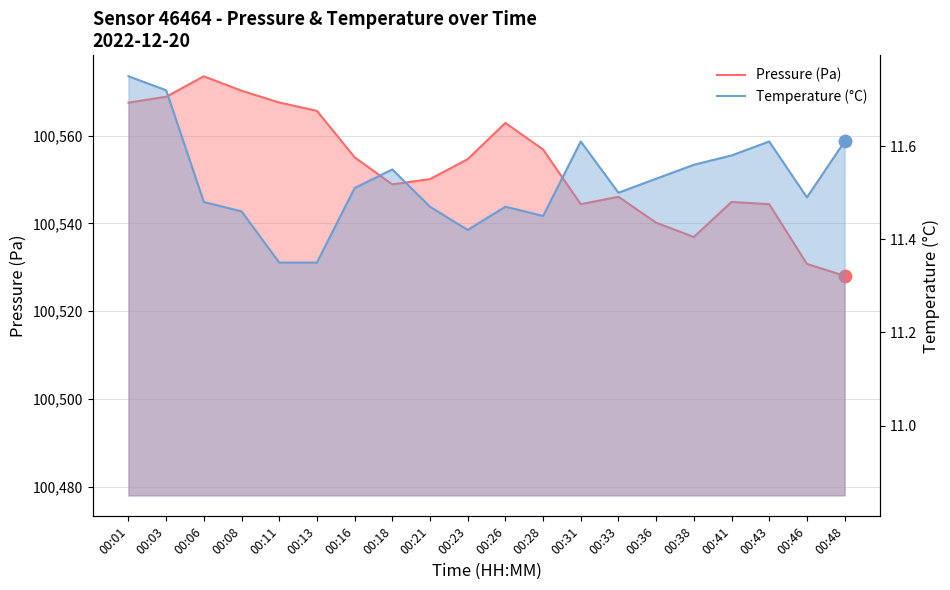

At how many categories does at least one series exceed 98671?

20